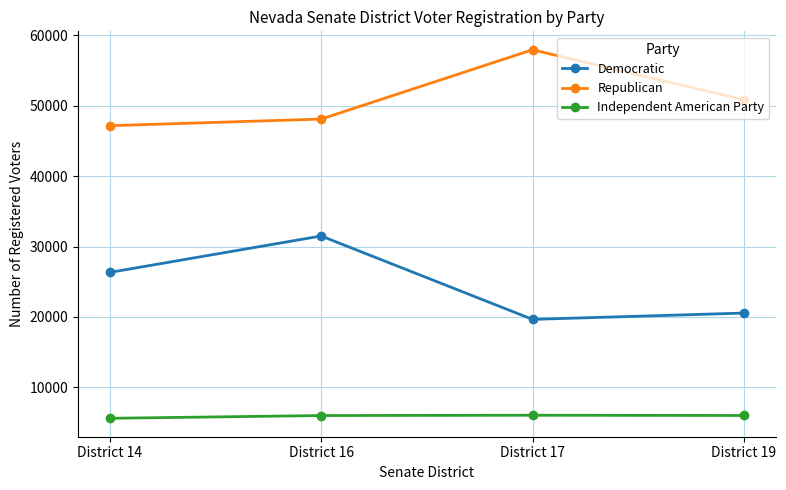

What is the value of the Republican point at the 4th from the left?

50834